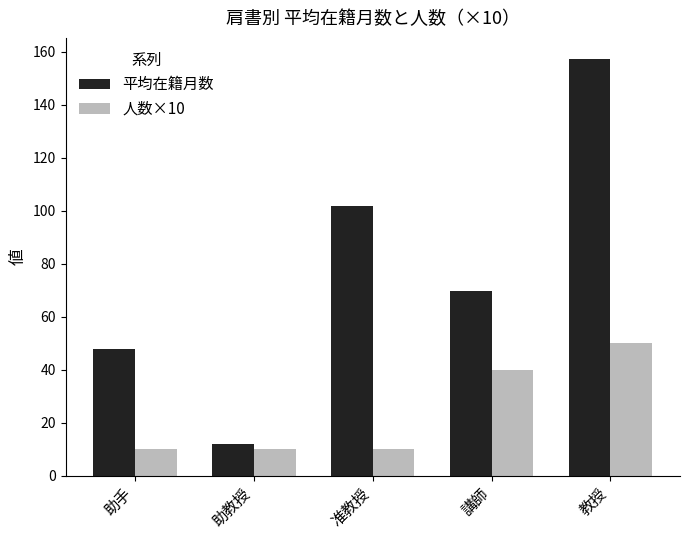

Does the chart contain any negative values?

No